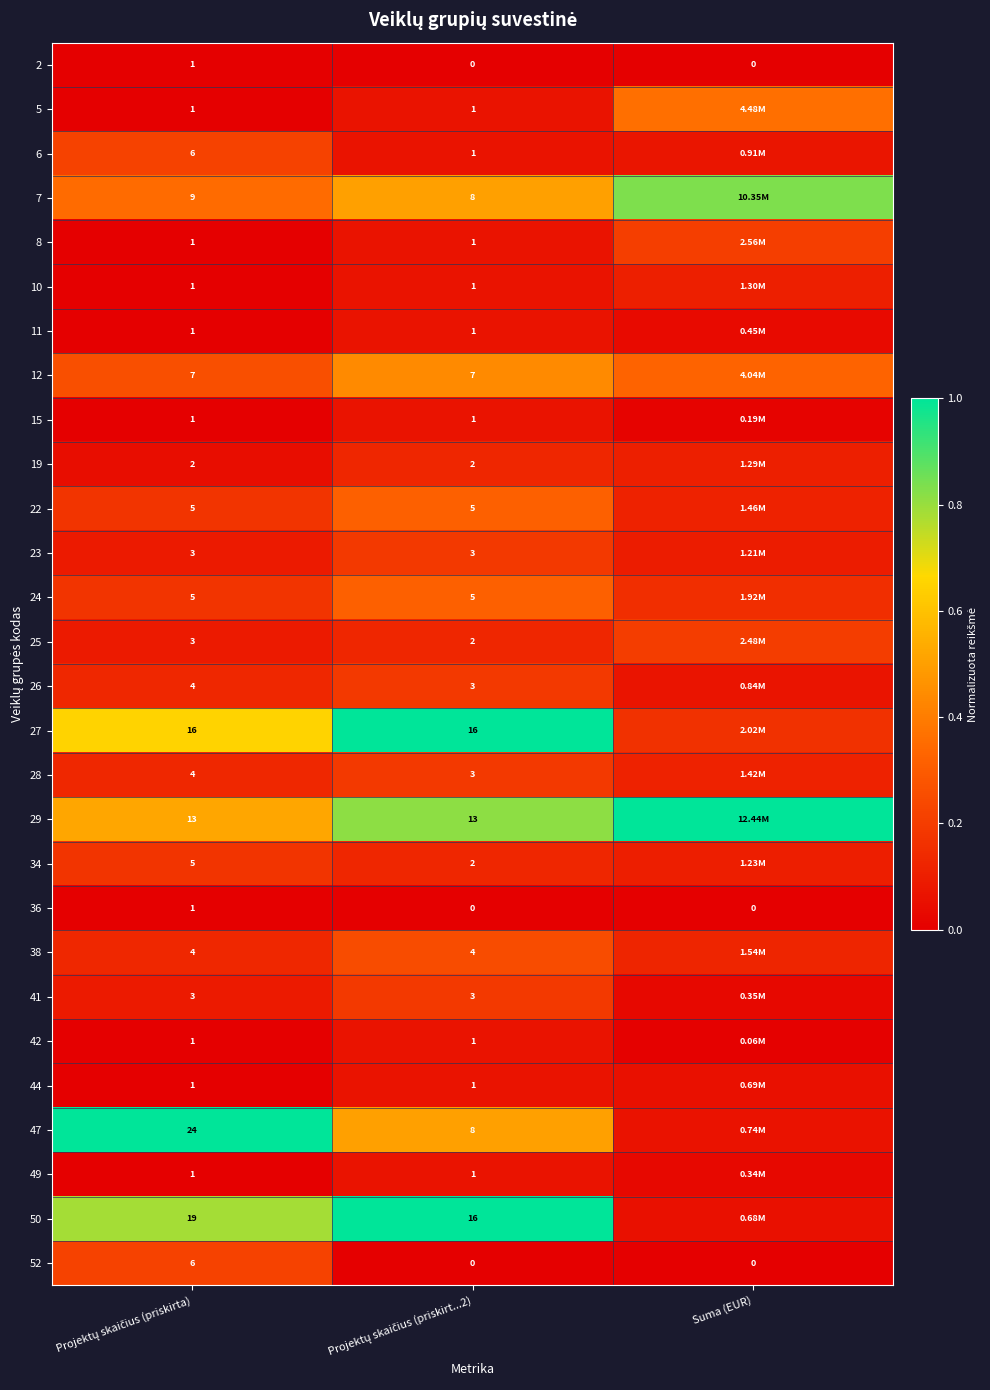

The 29 series shows 0.4 at Projektų skaičius (priskirt...2). True or false?

False